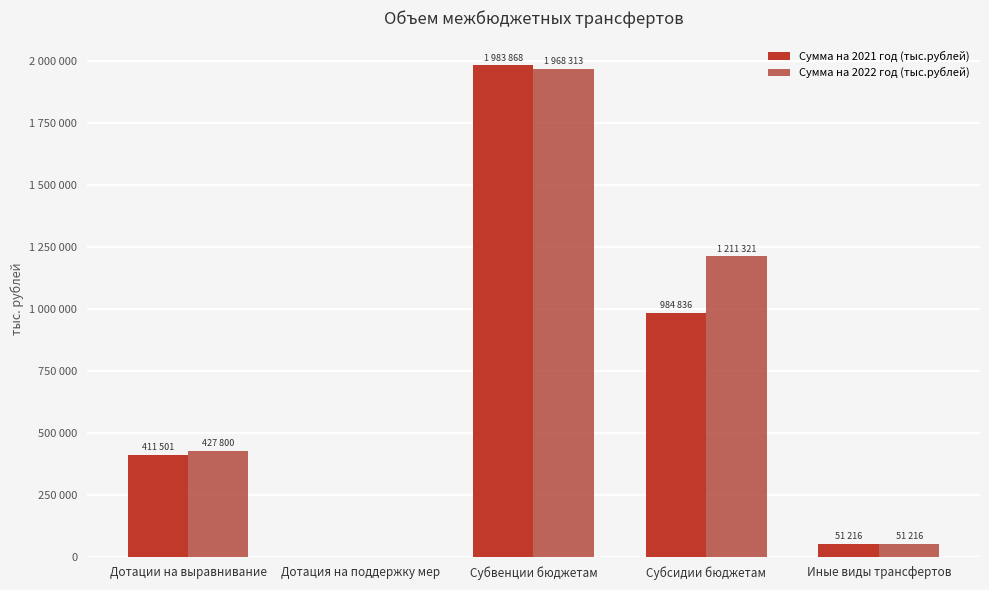

What is the value of the Сумма на 2022 год (тыс.рублей) bar at the 4th from the left?

1211320.9